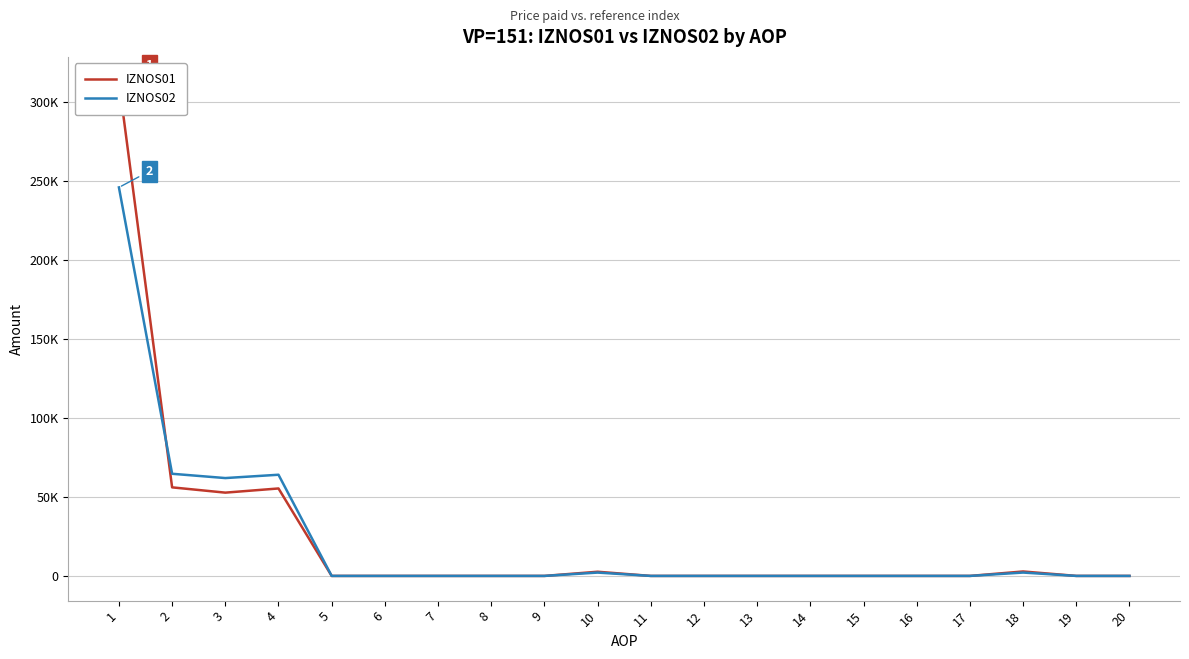

Is it true that IZNOS01 equals 56076.5 at 2?

True